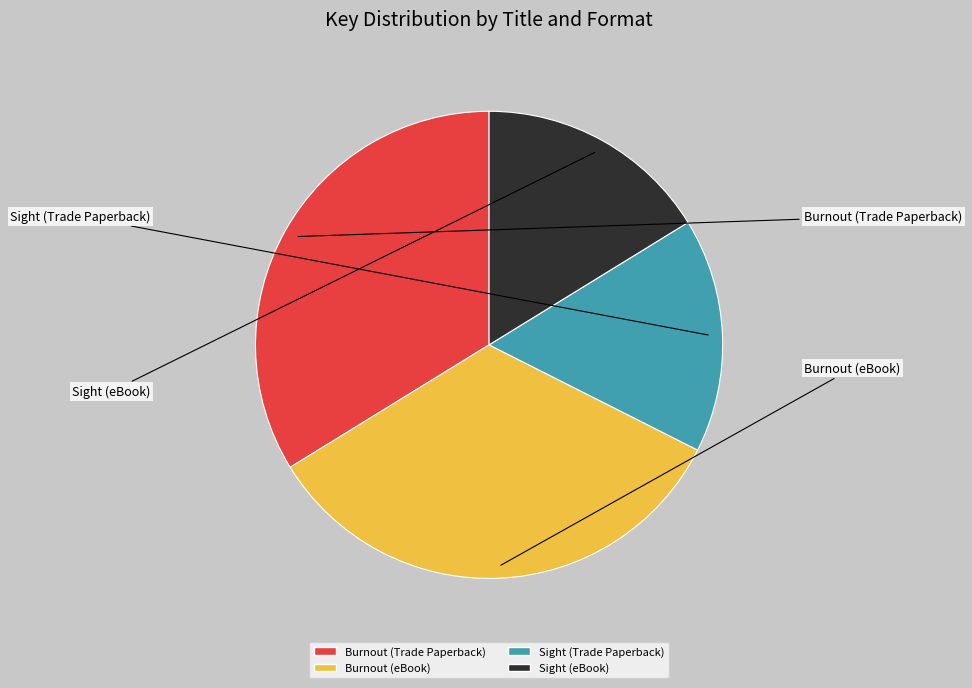

Which has a higher value, Burnout (Trade Paperback) or Sight (Trade Paperback)?

Burnout (Trade Paperback)